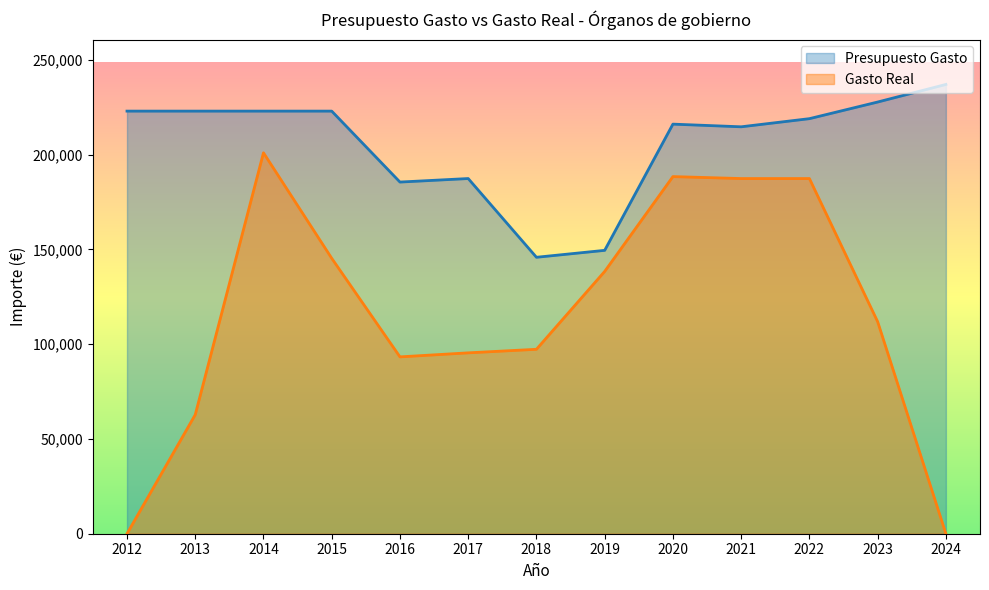

Where is the first local minimum for Gasto Real?

2016